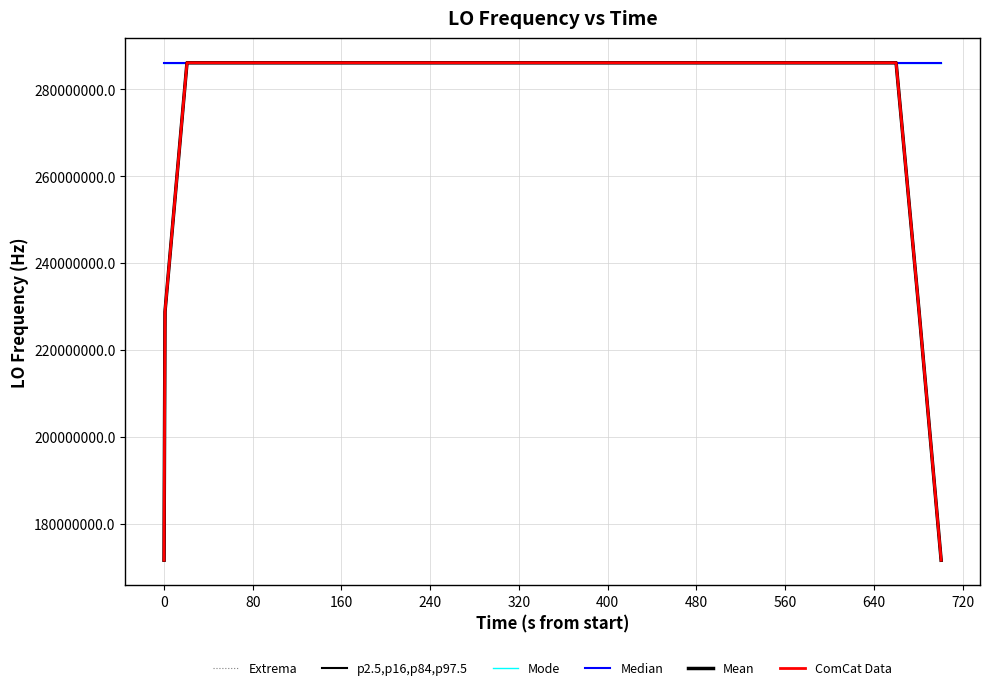

Where does the Mode series first go above 286046999?

400